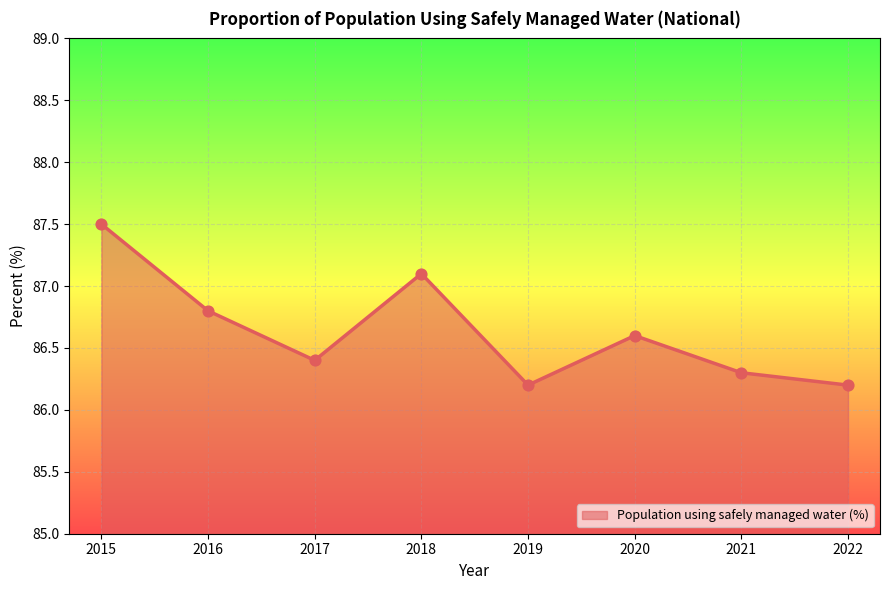

What is the change in value from 2016 to 2019?

-0.6